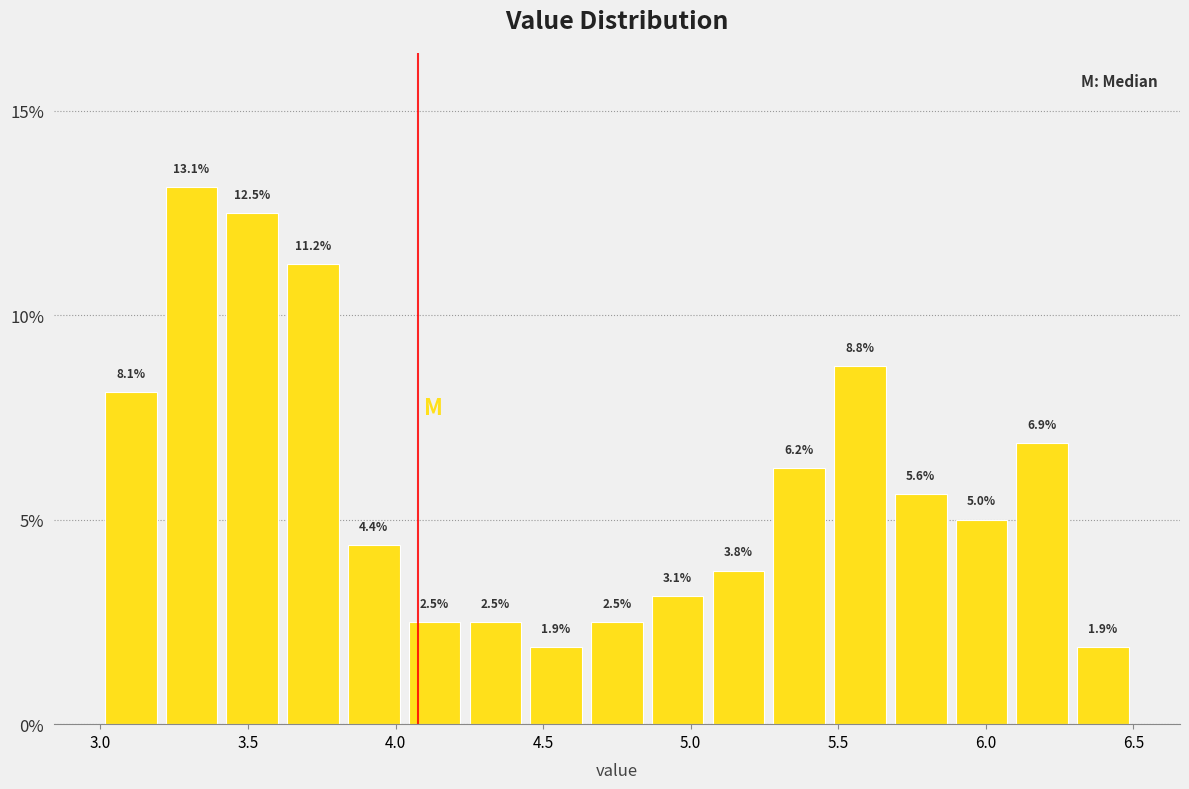

Which range on the x-axis has the tallest bar?

3.20 to 3.40